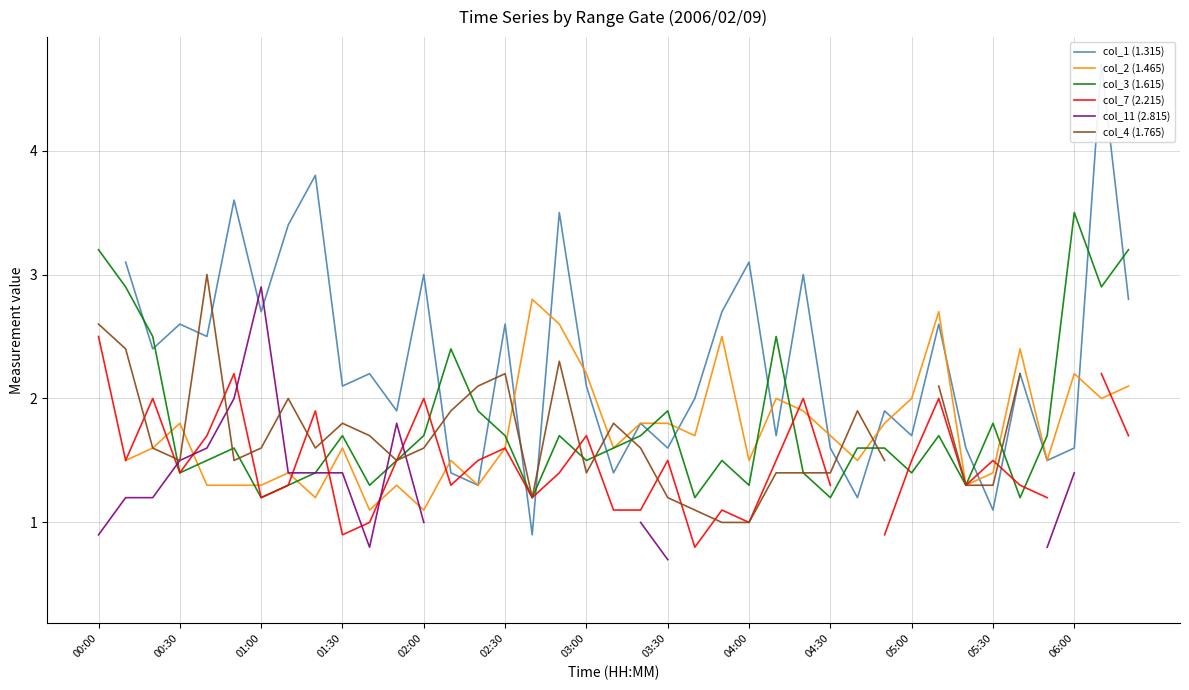

Does the chart display data point markers on the line(s)?

No